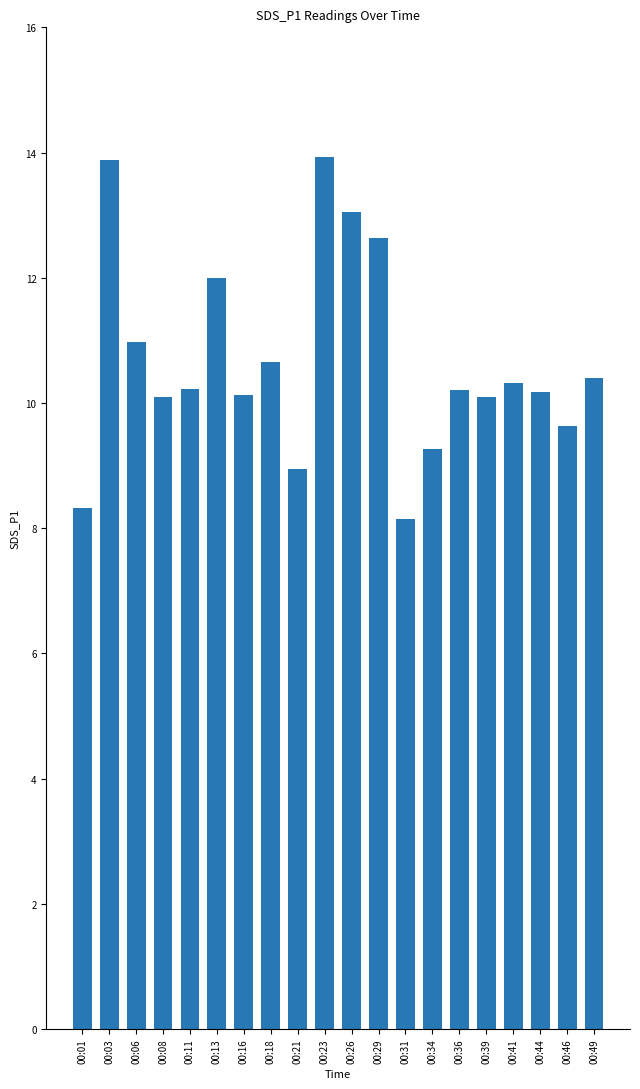

What is the value of the 11th bar from the left?

13.1